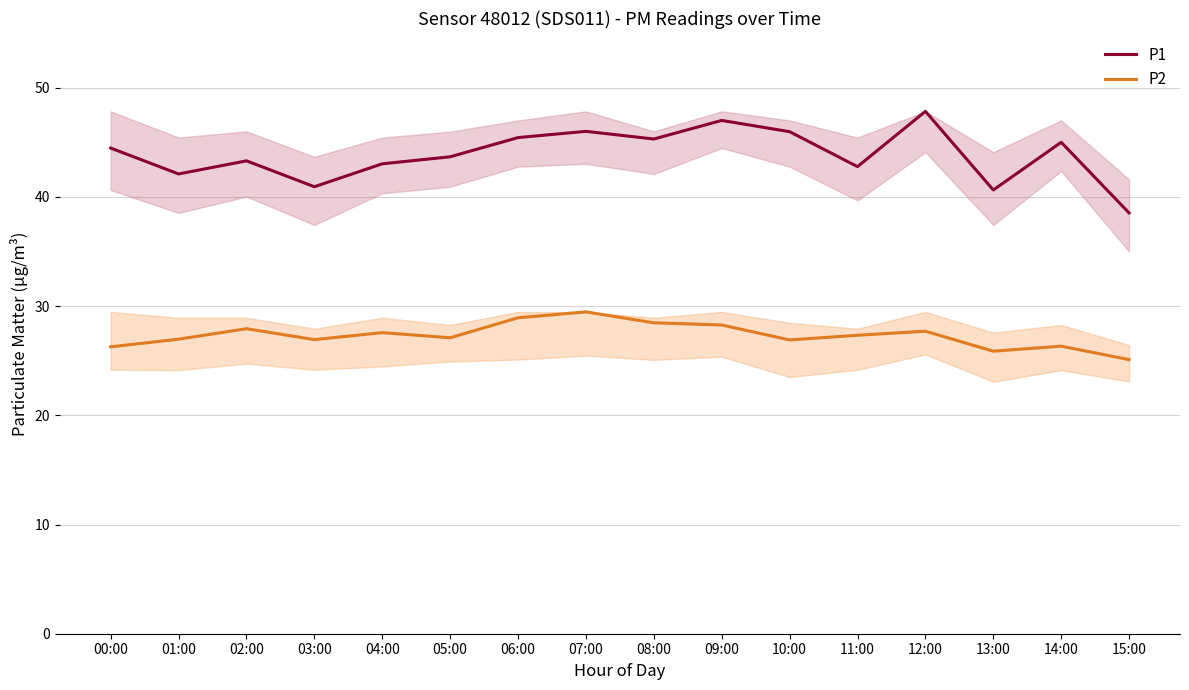

Where is the first local minimum for P2?

03:00